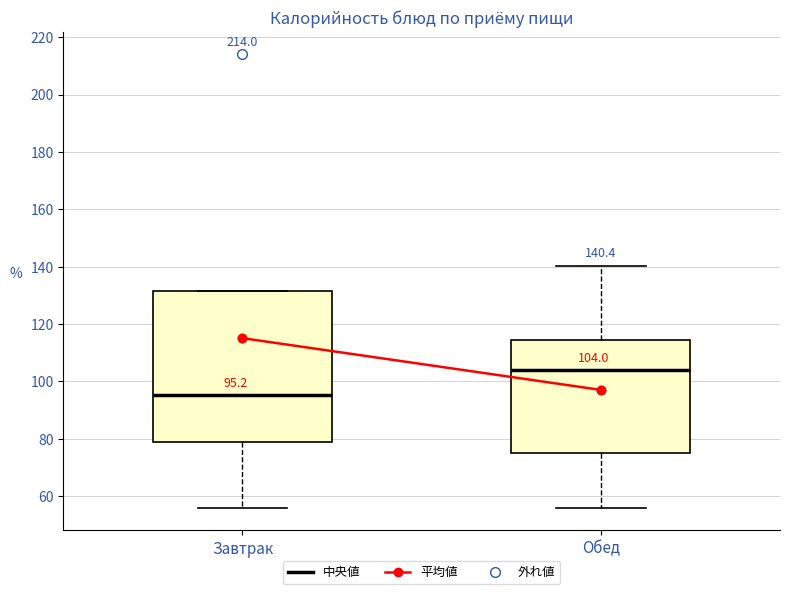

Which box is the tallest, from its lower edge to its upper edge?

Завтрак